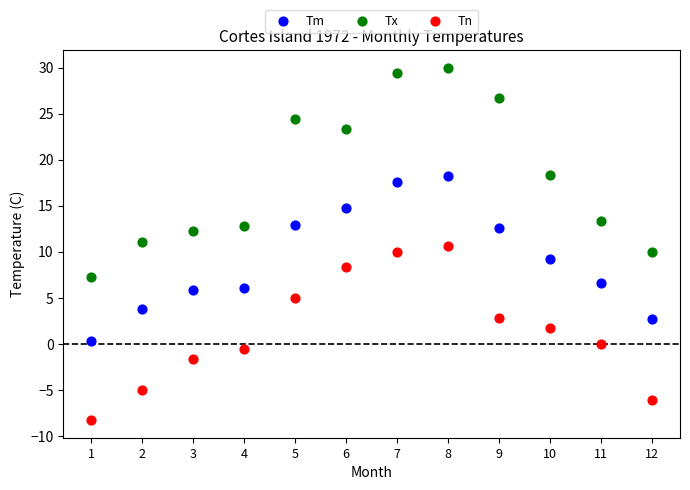

Across all data points, what is the range of X values (max minus min)?

11.0